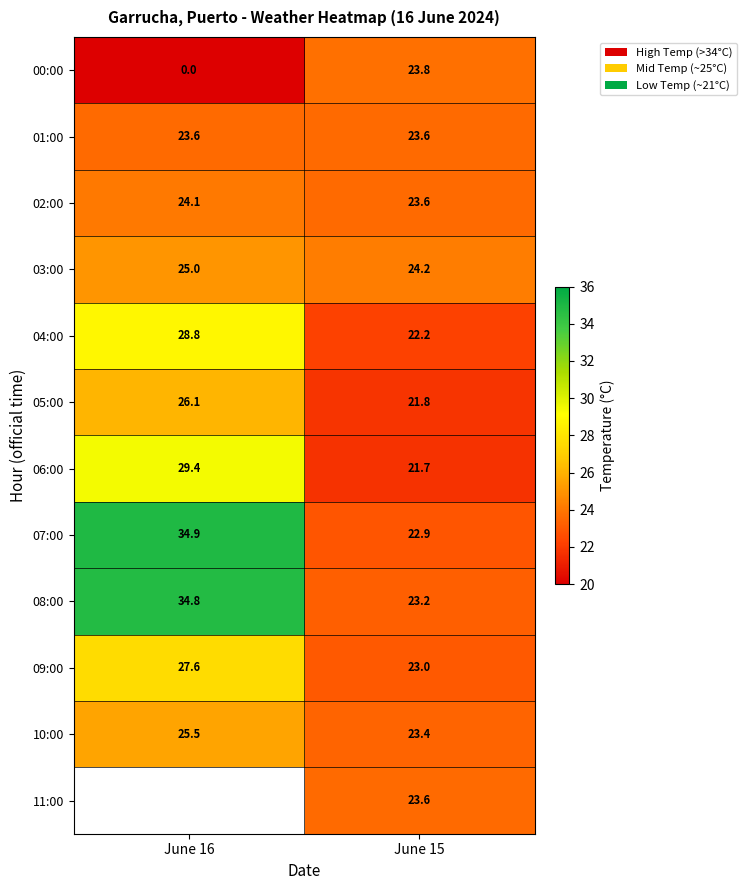

At which label does 06:00 first exceed 29?

June 16